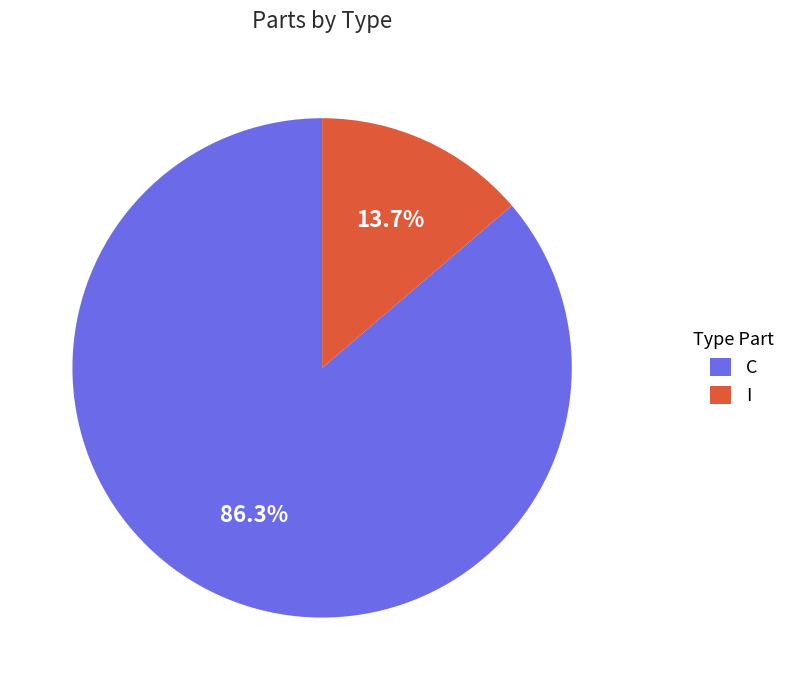

To the nearest percent, what is the average slice percentage?

50%